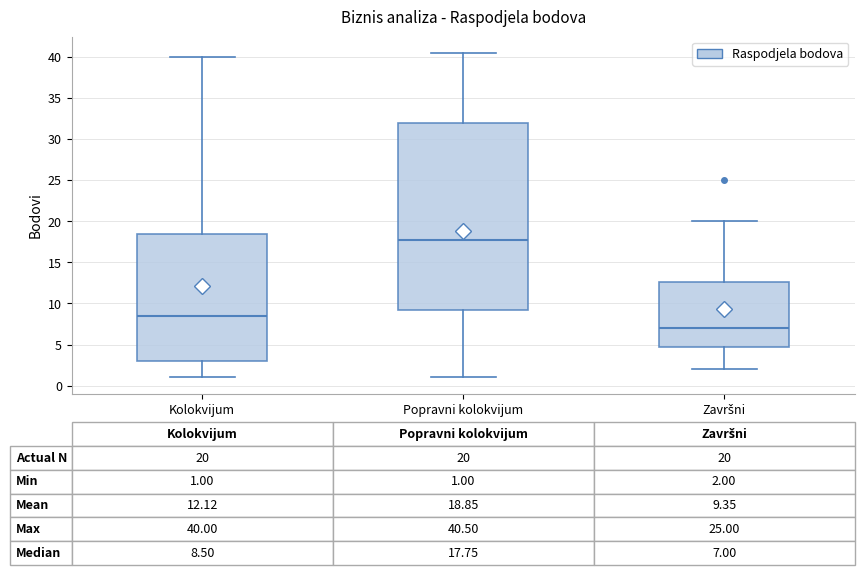

Which box's median line is the highest?

Popravni kolokvijum